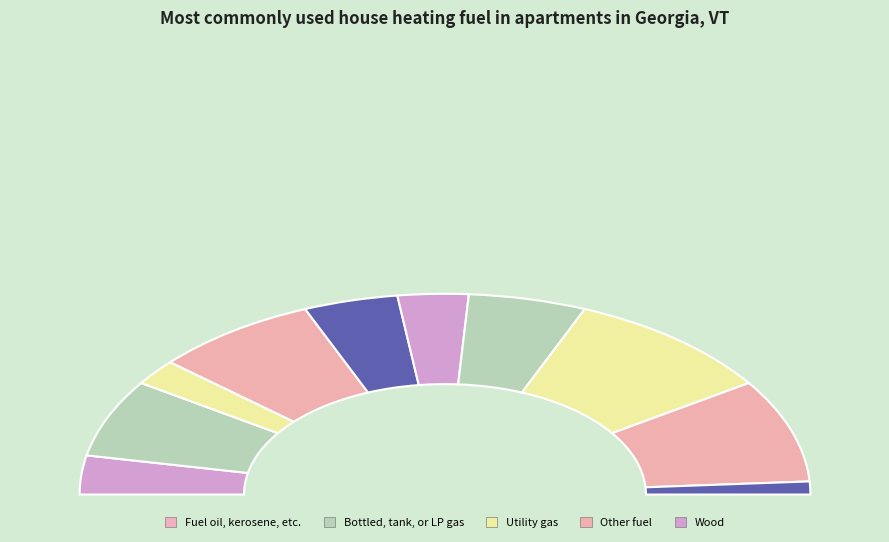

Is it true that 2 is 17% of the pie?

True